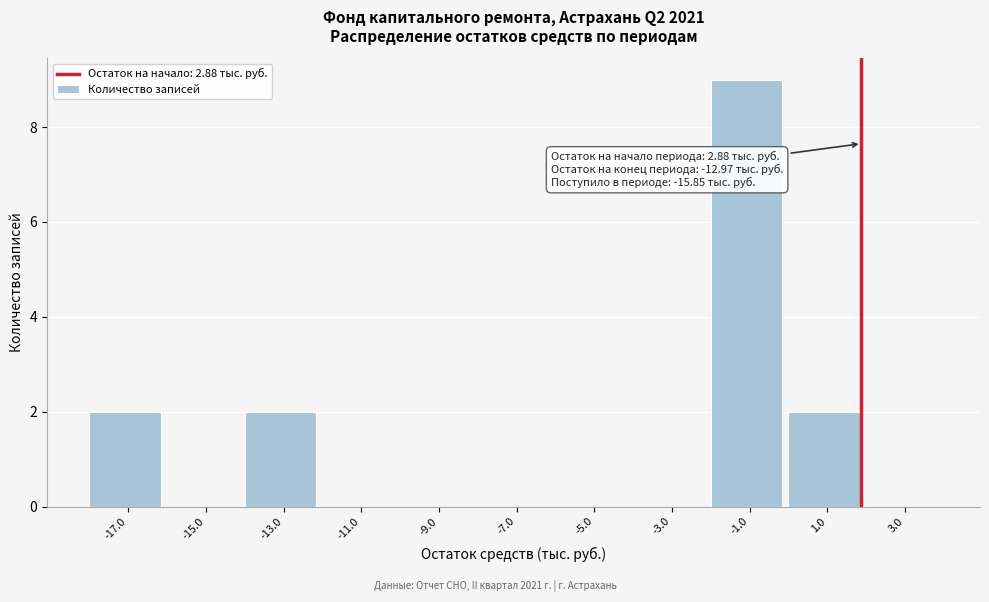

Reading left to right, what are all the values shown in this chart?

-17.0=2	-15.0=0	-13.0=2	-11.0=0	-9.0=0	-7.0=0	-5.0=0	-3.0=0	-1.0=9	1.0=2	3.0=0